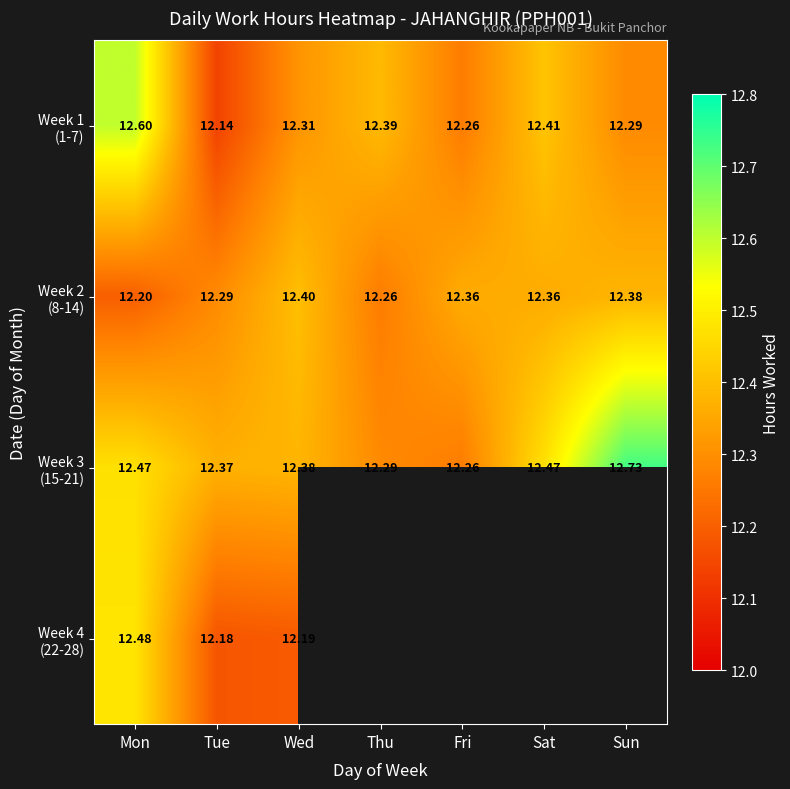

Count the number of data series in this chart.

4